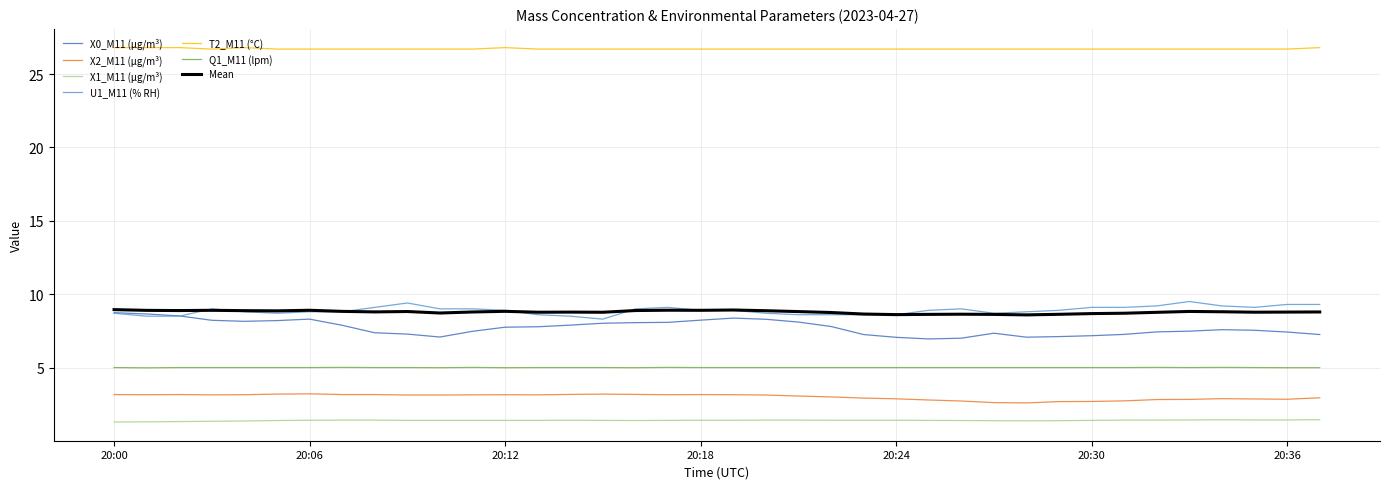

What is the minimum value shown in the chart?

1.3